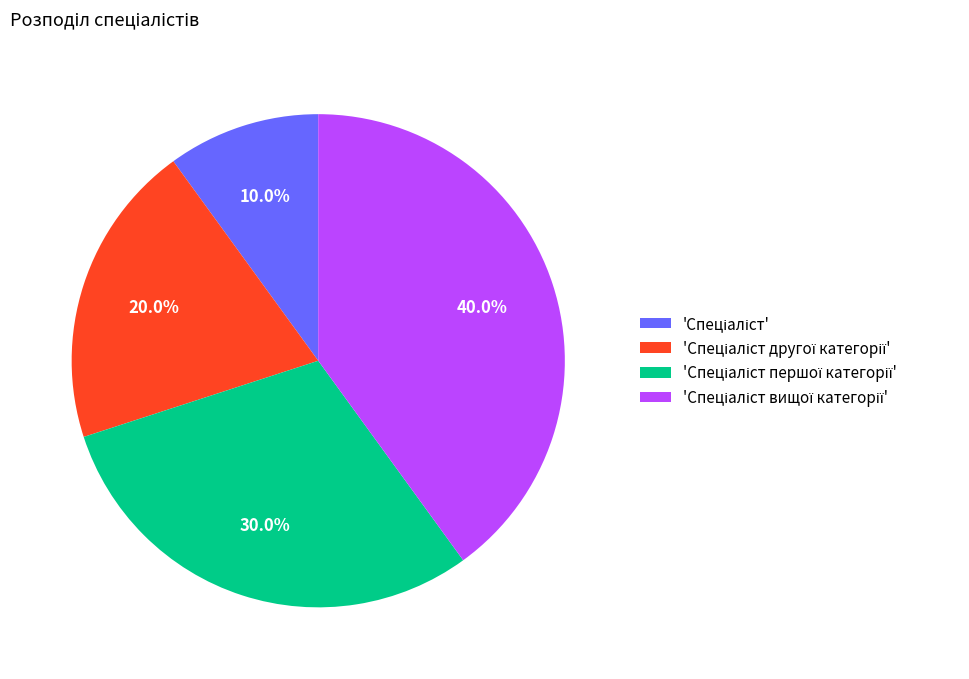

Is there a majority slice in this chart?

No